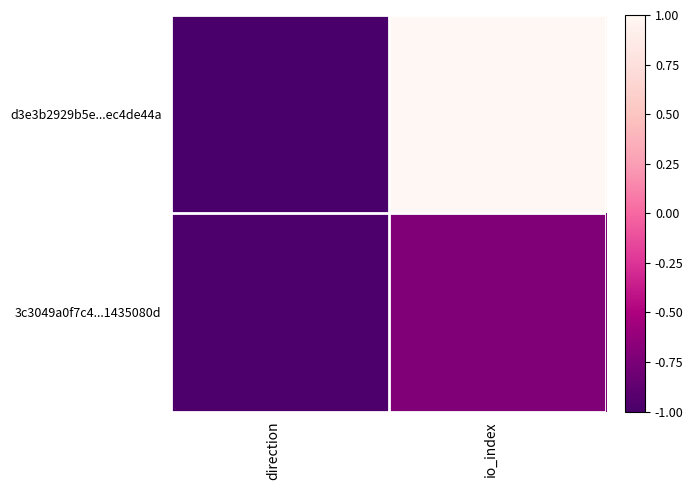

Reading right to left, extract all data points from this chart.

d3e3b2929b5e...ec4de44a: io_index=1.0	direction=-1.0
3c3049a0f7c4...1435080d: io_index=-0.7	direction=-1.0